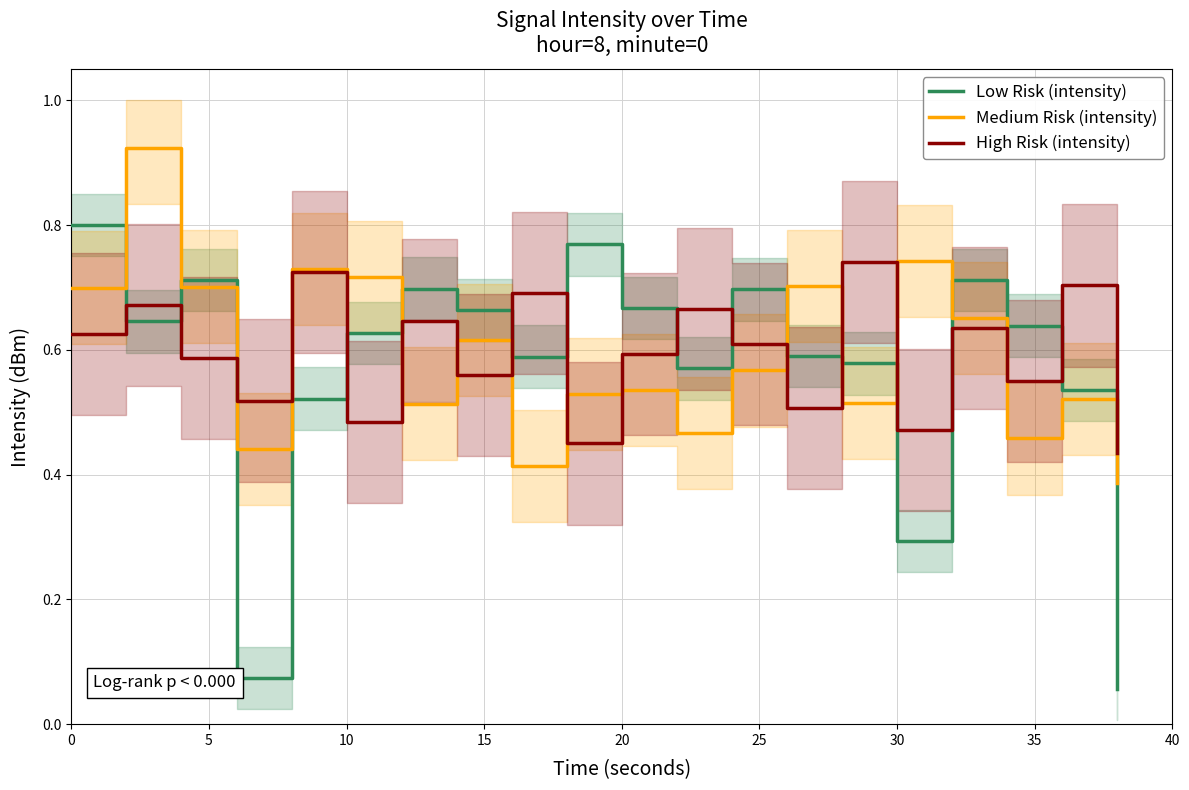

What is the difference between the second highest and minimum values in the Low Risk (intensity) series?

0.7